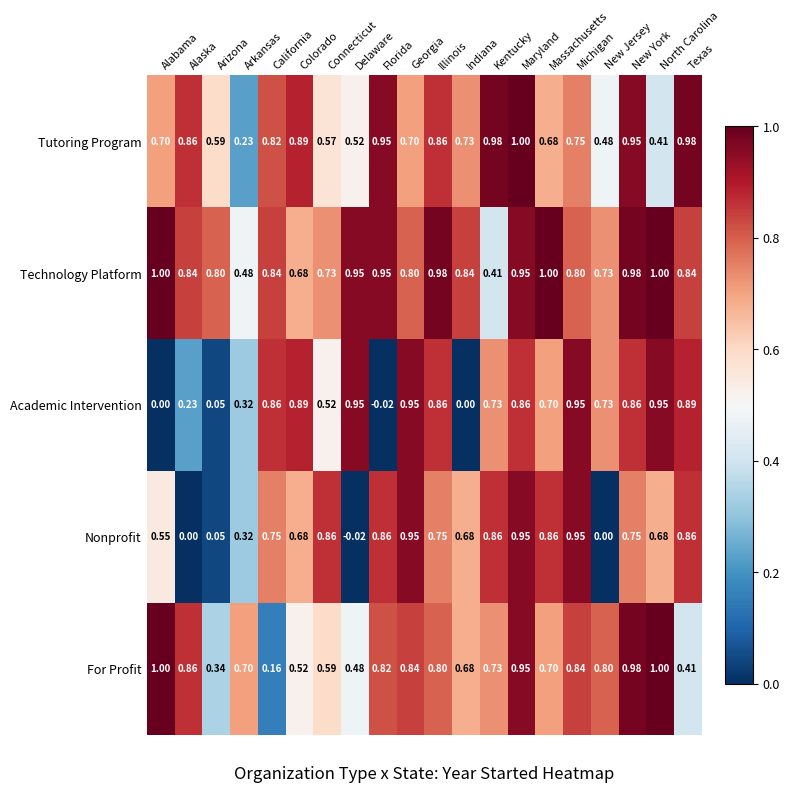

Which series has the largest total across all categories?

Technology Platform